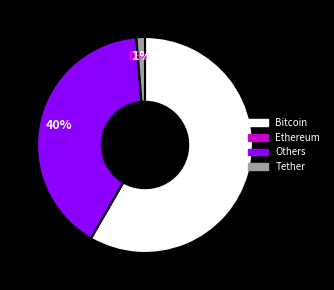

Does any single category account for the majority?

Yes